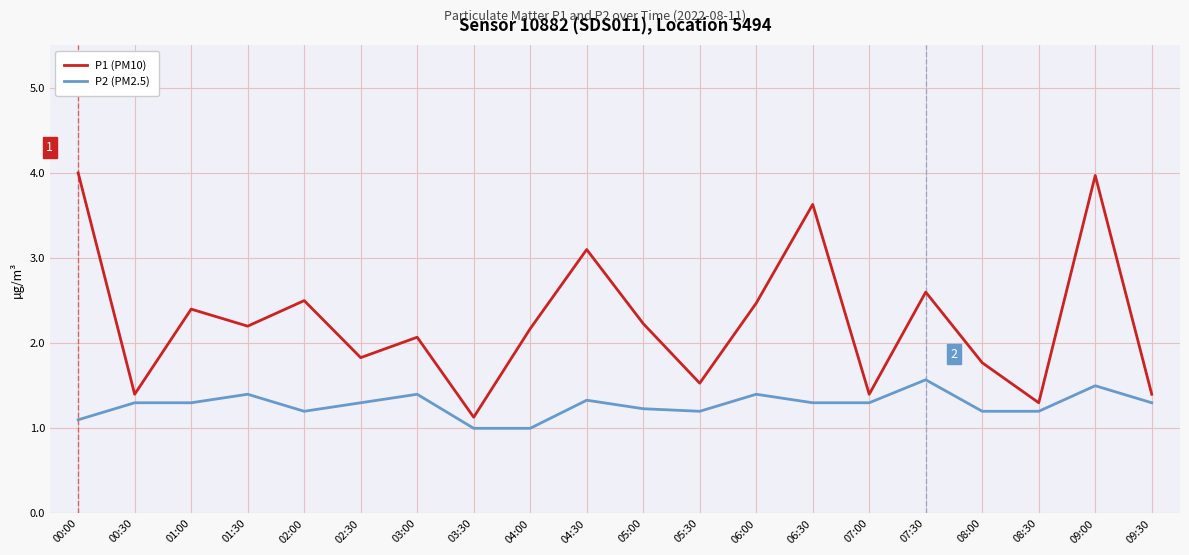

Reading left to right, list all the values displayed in this chart.

P1 (PM10): 4.0	1.4	2.4	2.2	2.5	1.8	2.1	1.1	2.2	3.1	2.2	1.5	2.5	3.6	1.4	2.6	1.8	1.3	4.0	1.4
P2 (PM2.5): 1.1	1.3	1.3	1.4	1.2	1.3	1.4	1.0	1.0	1.3	1.2	1.2	1.4	1.3	1.3	1.6	1.2	1.2	1.5	1.3